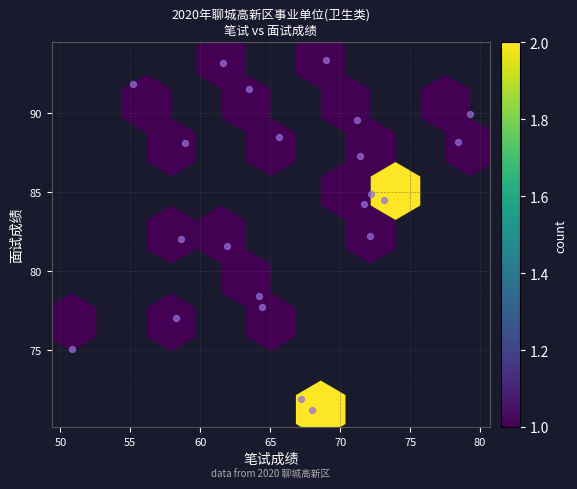

What is the range of X values (max minus min)?

28.5